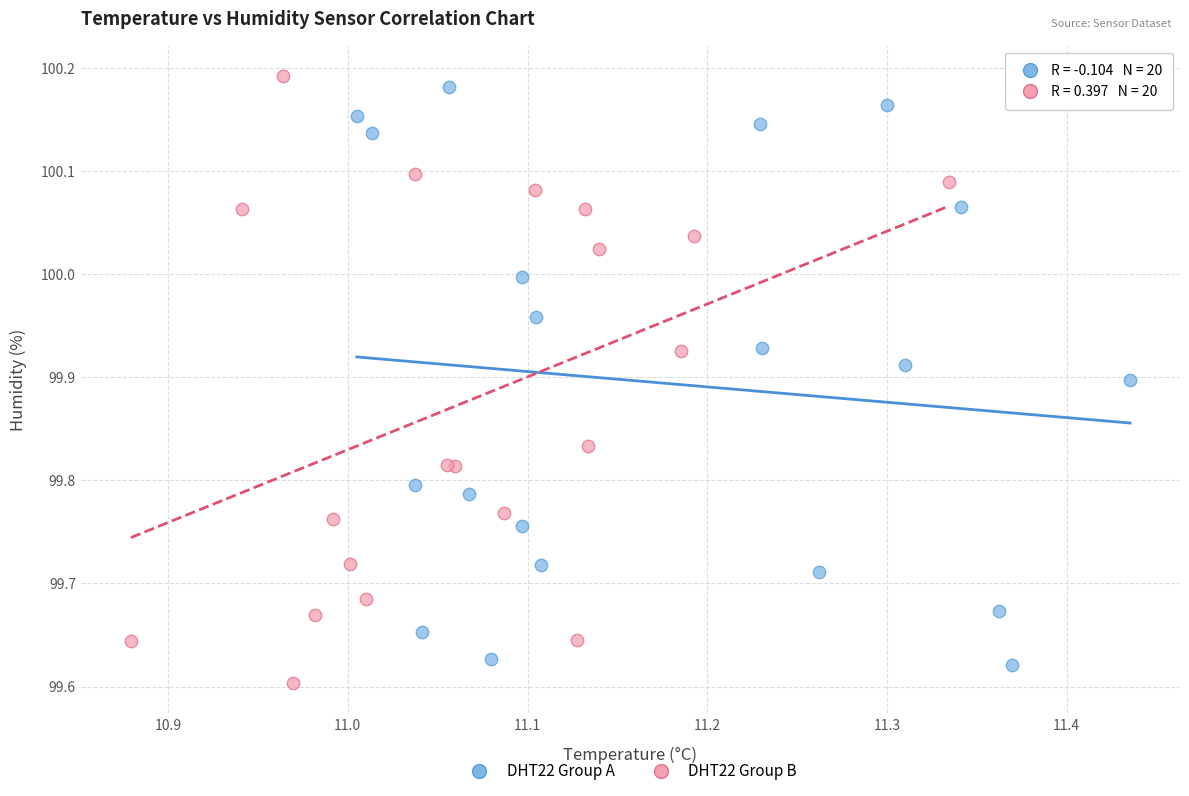

What are all the series names shown in the legend?

DHT22 Group A, DHT22 Group B